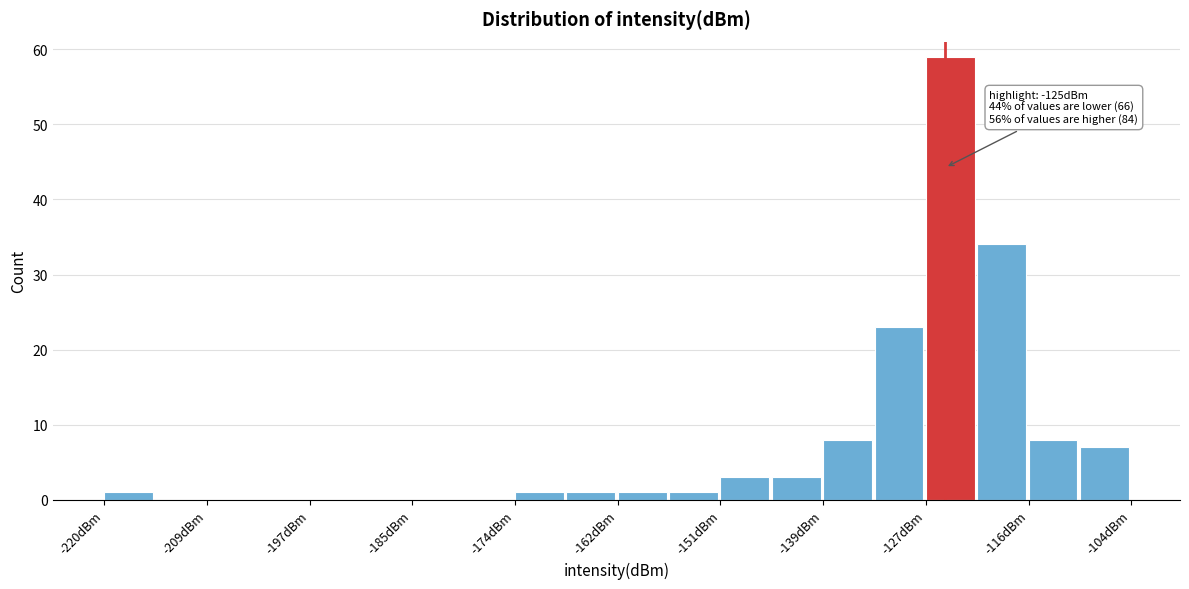

Around what value on the x-axis is the tallest bar? Give the approximate position of its centre, as read against the axis.

-124